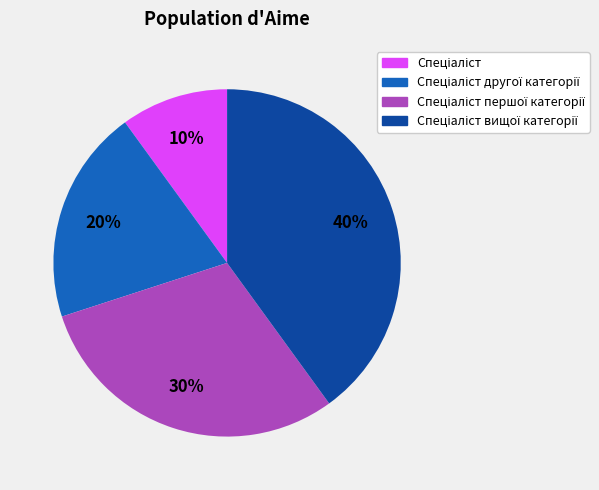

Does any single category account for the majority?

No